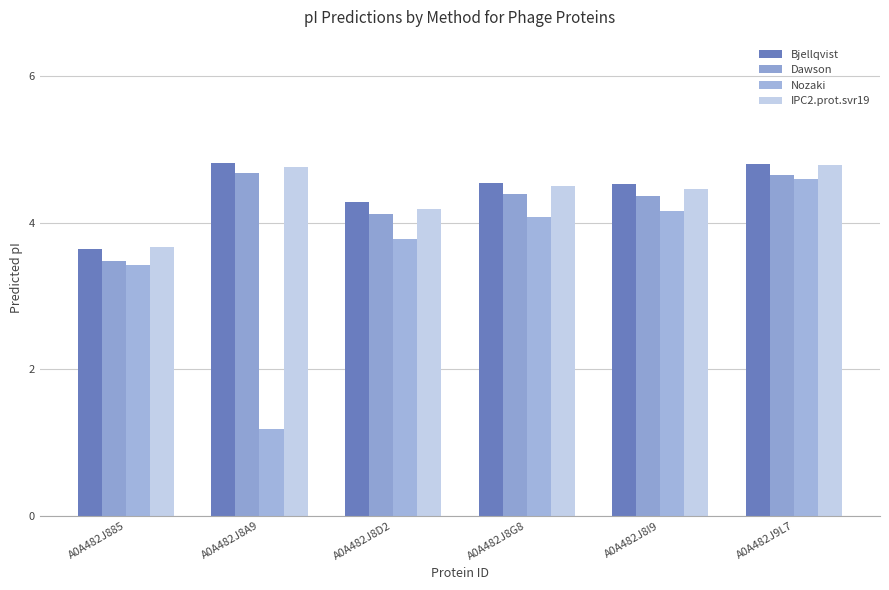

What is the label of the 4th bar from the right?

A0A482J8D2